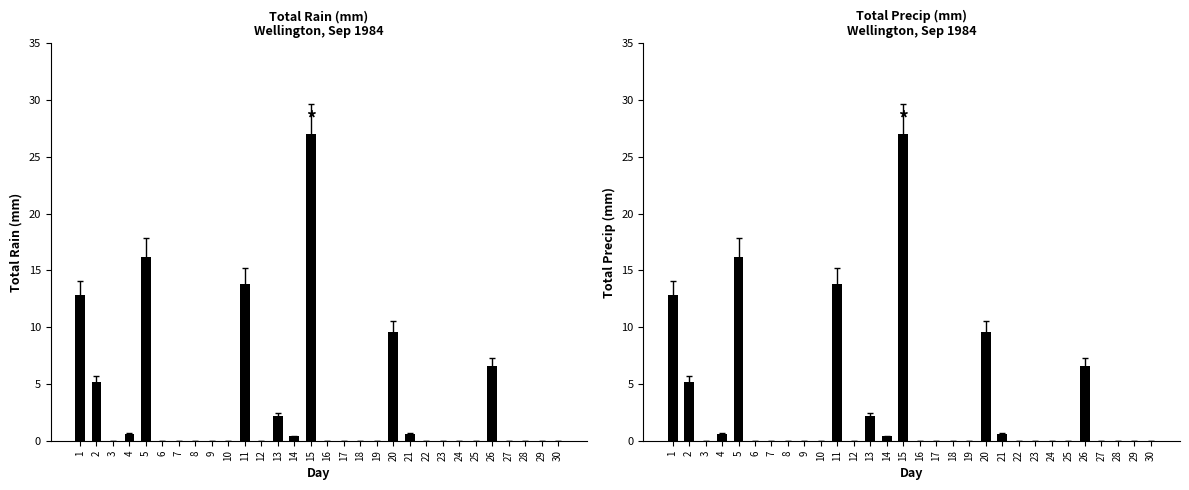

Rank the series at 24 from highest to lowest value.

Total Rain (mm), Total Precip (mm)